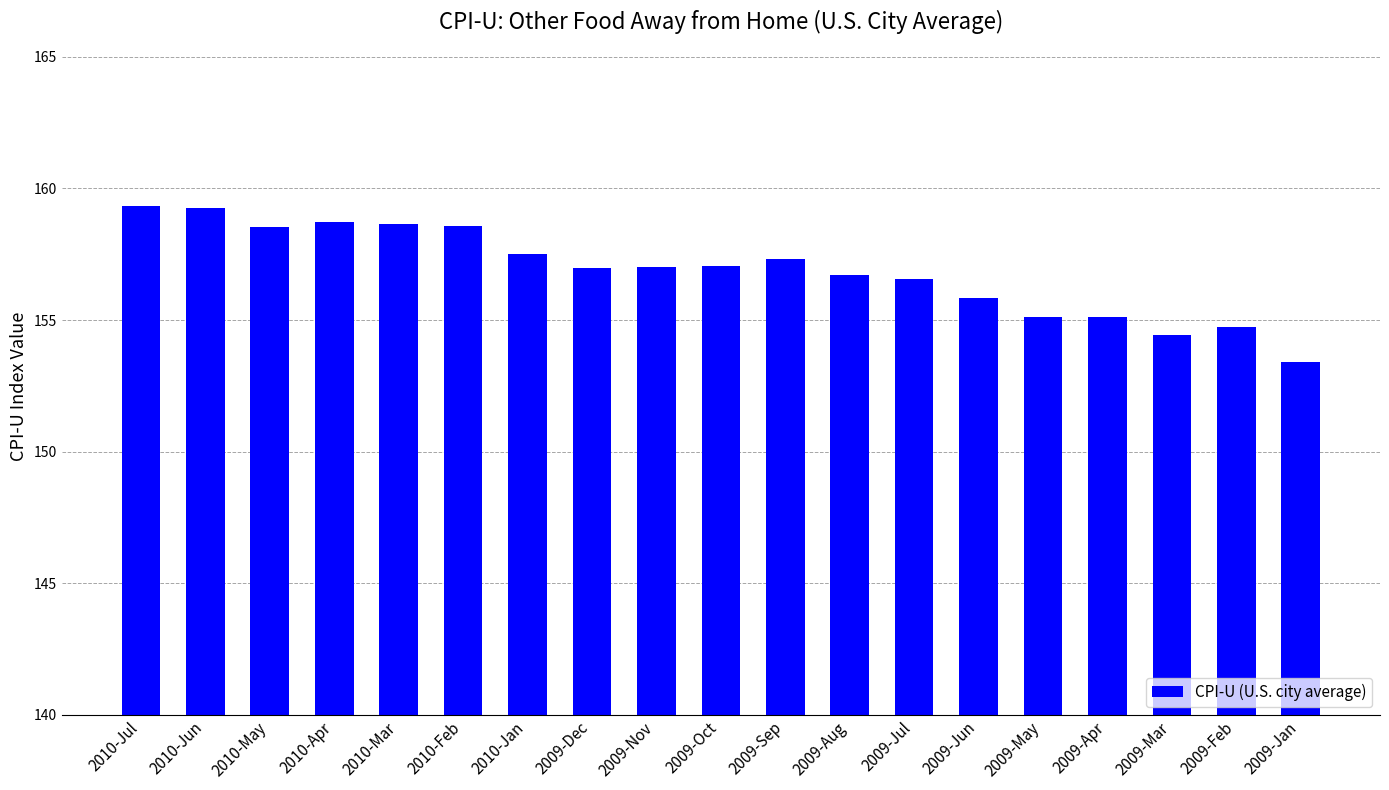

What is the difference between the maximum and second lowest values?

4.9